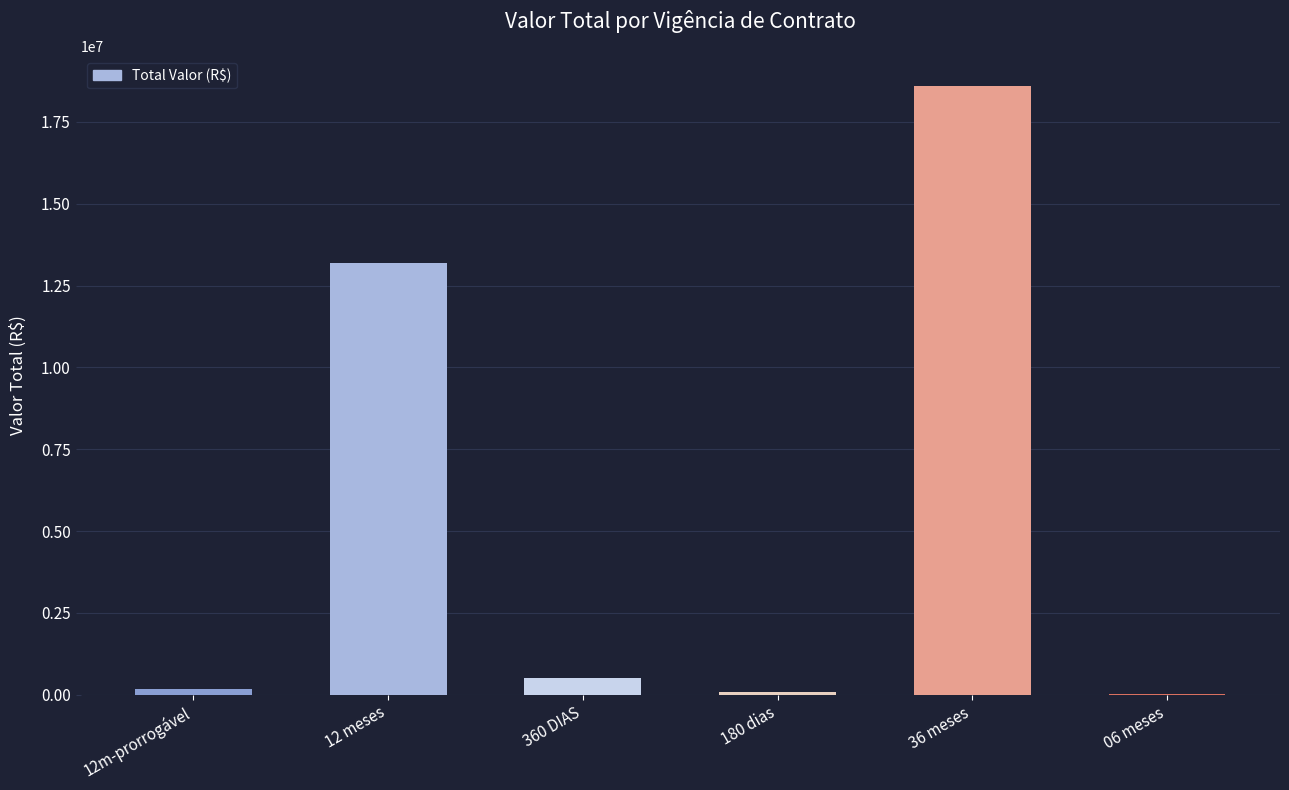

What is the approximate value at 12 meses?

13176909.1